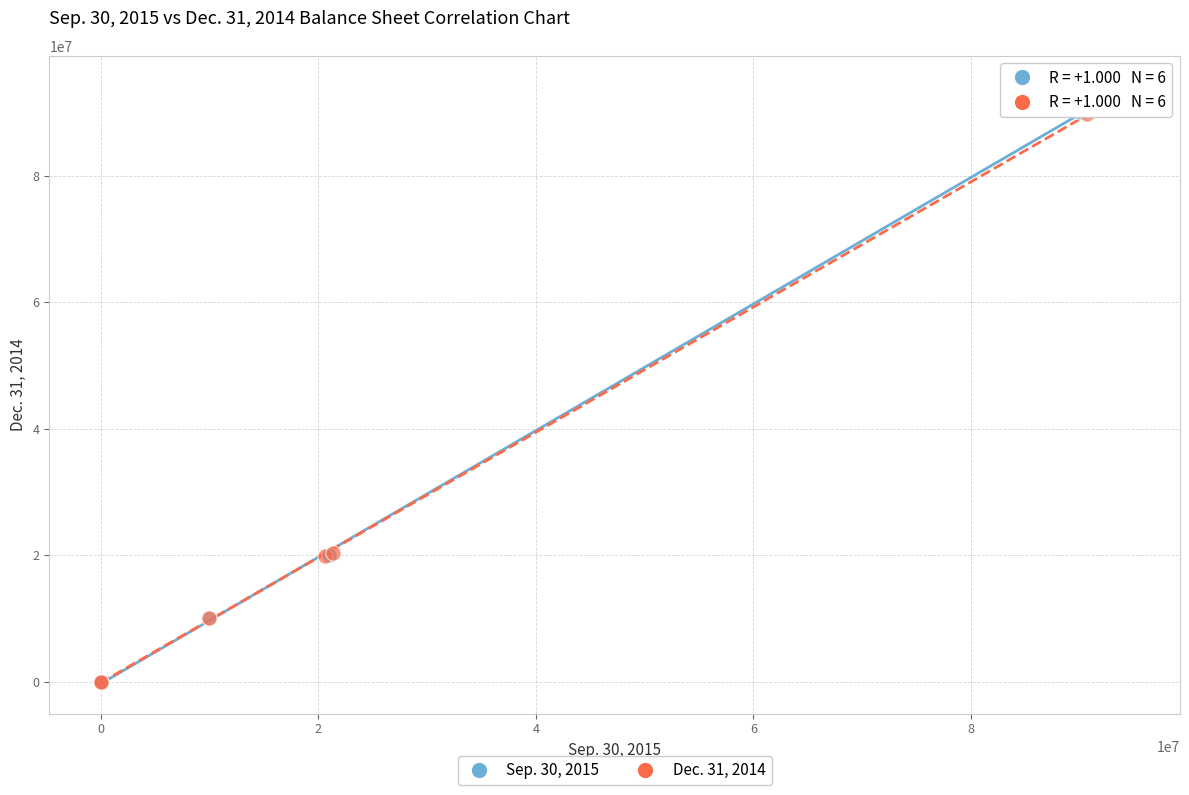

Which series has the widest spread of Y values?

Sep. 30, 2015